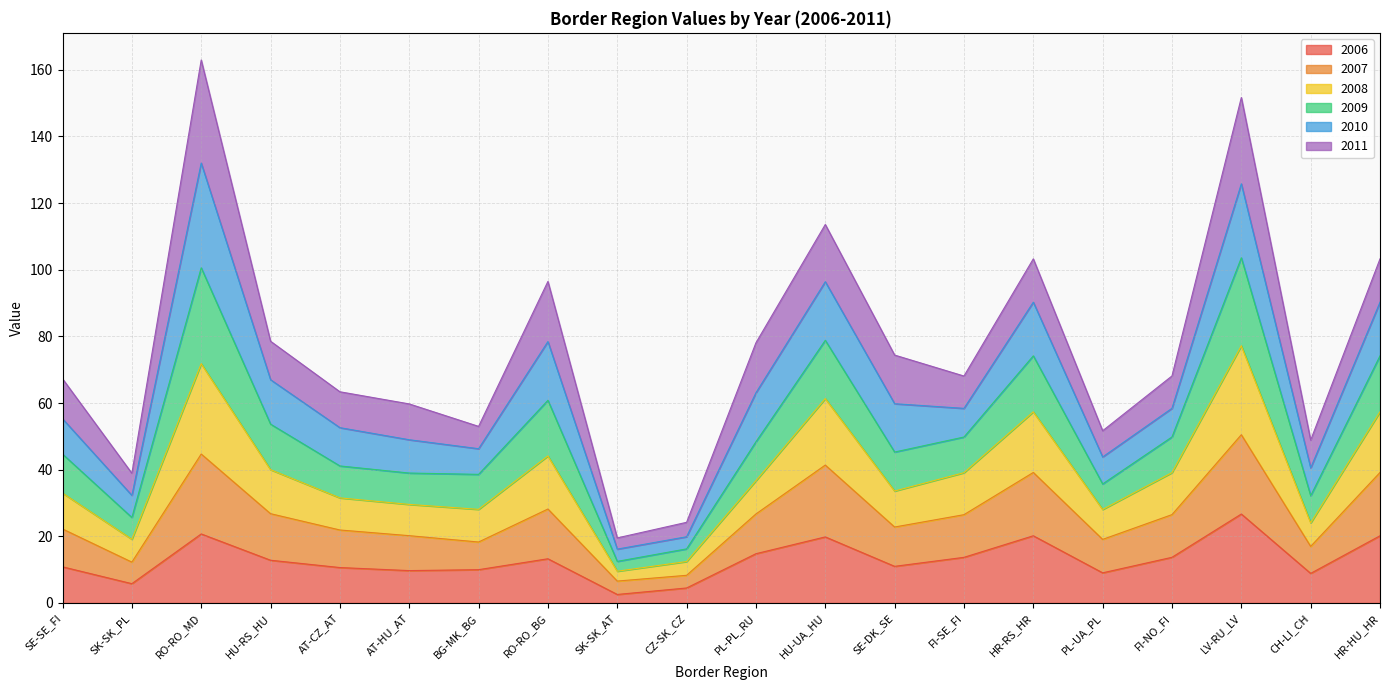

What is the highest value of the 2006 series?

26.7